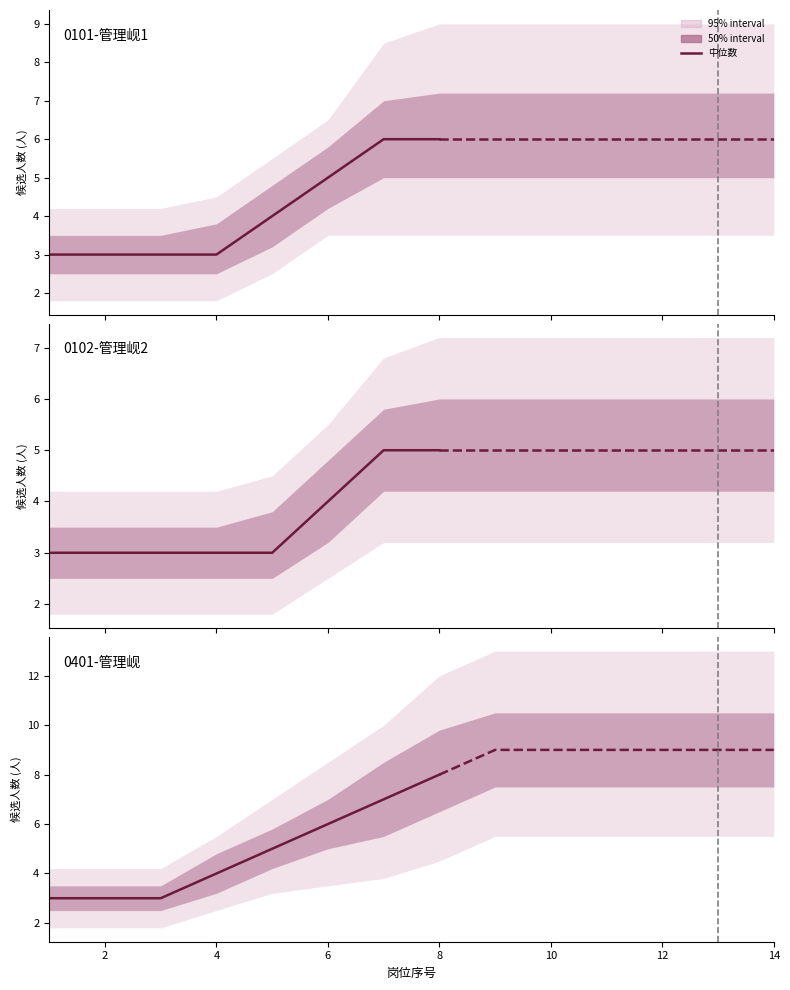

List the series in order of their overall mean, highest first.

0401-管理岗, 0101-管理岗1, 0102-管理岗2